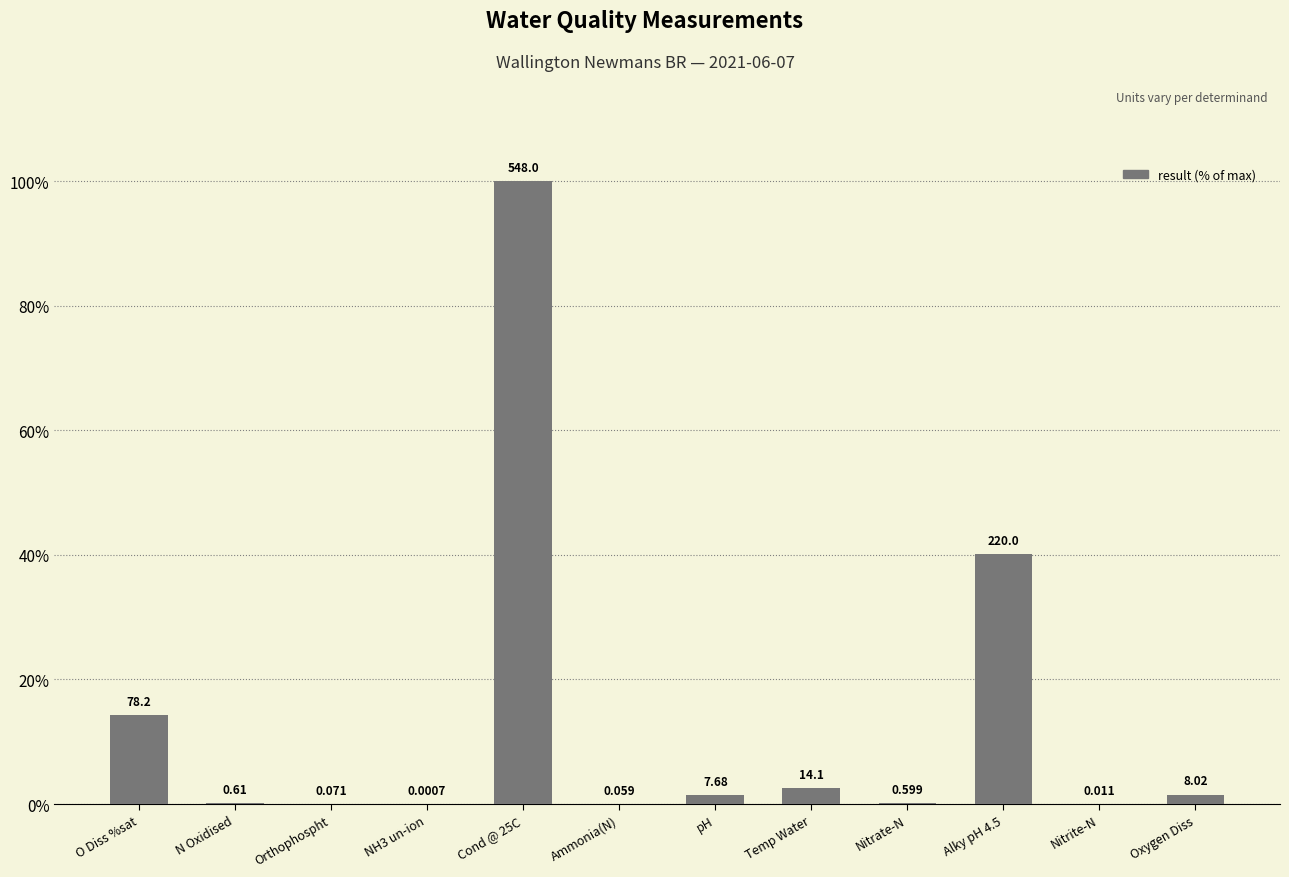

At which label is the value closest to 50?

Alky pH 4.5